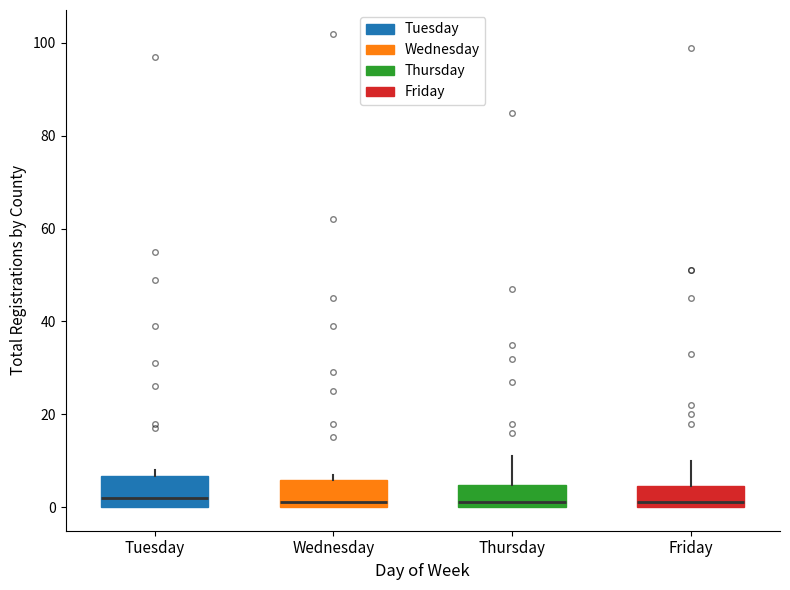

Reading left to right, read every box against the y-axis: the position of its median line, the range the box covers, and the ends of its whiskers. The values are not printed on the chart, so give them approximately, as read against the axis.

Tuesday: median 2, box 0 to 6, whiskers 0 to 8
Wednesday: median 2, box 0 to 6, whiskers 0 to 8
Thursday: median 2, box 0 to 4, whiskers 0 to 12
Friday: median 2, box 0 to 4, whiskers 0 to 10